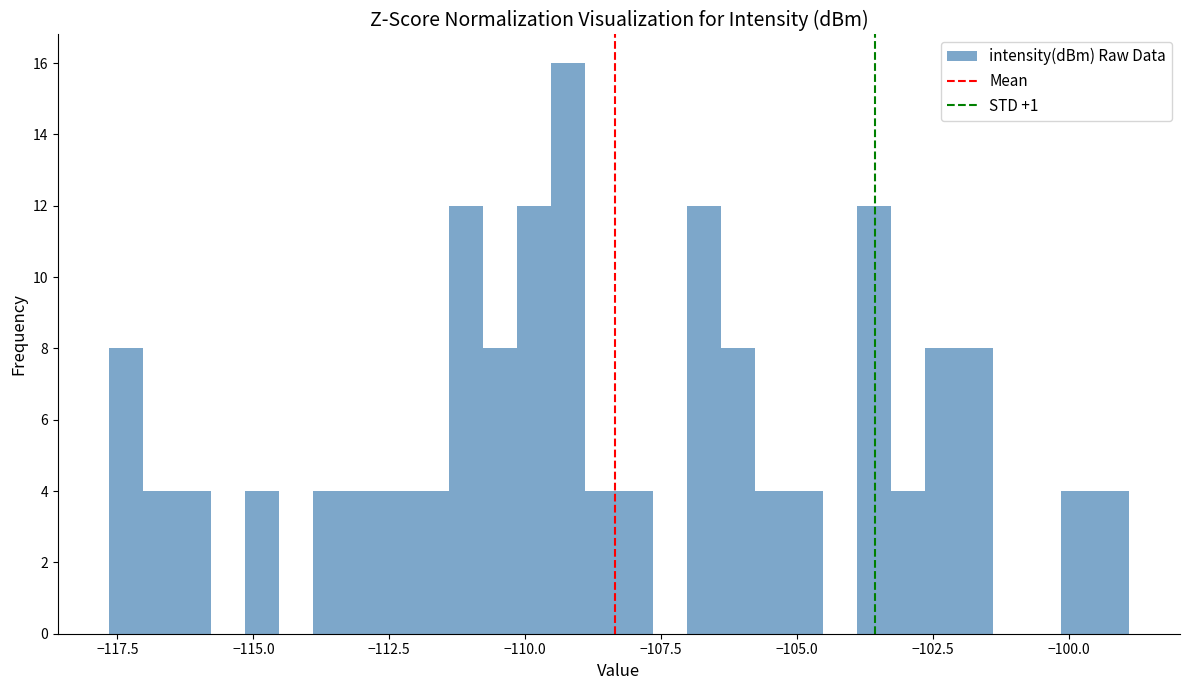

Read against the x-axis, roughly where is the centre of the tallest bar?

-109.0